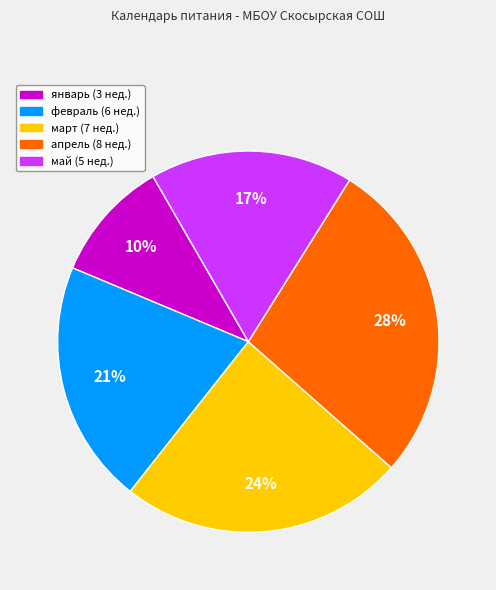

To the nearest percent, what is the difference between the май and январь slice percentages?

7%